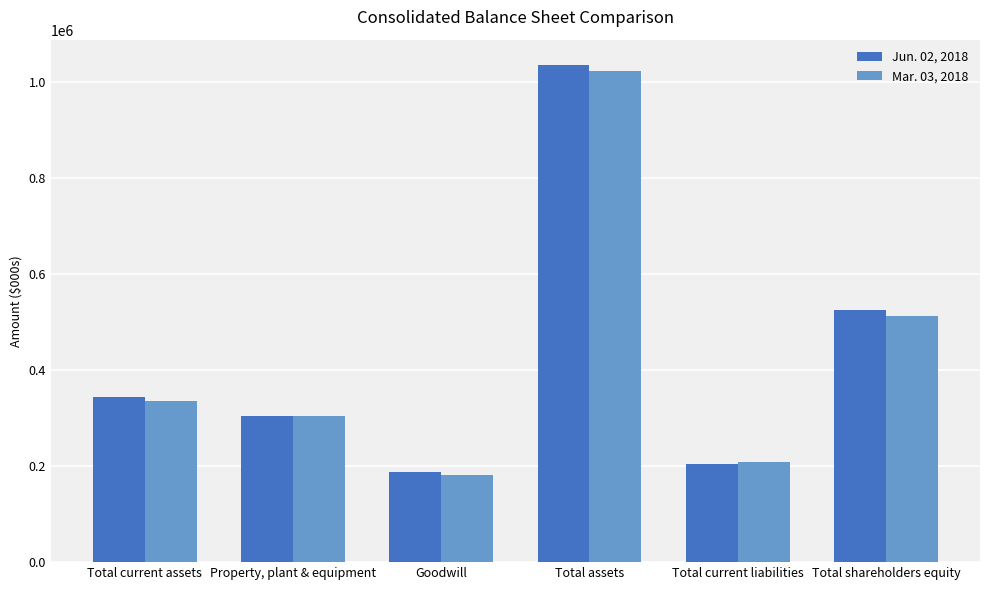

Is it true that Mar. 03, 2018 equals 1504091 at Total assets?

False